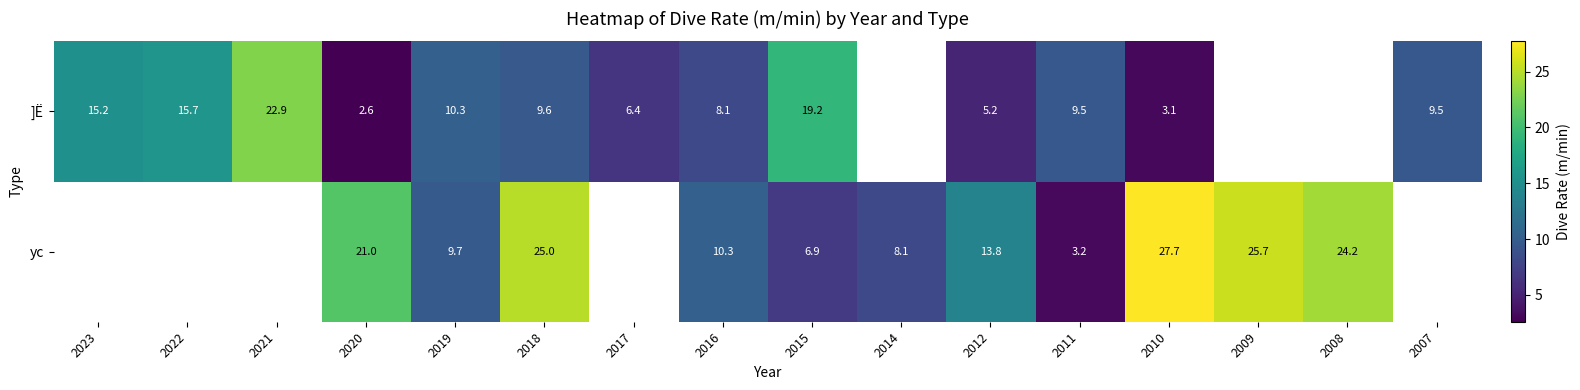

What is the difference between the highest and lowest values at 2020?

18.4